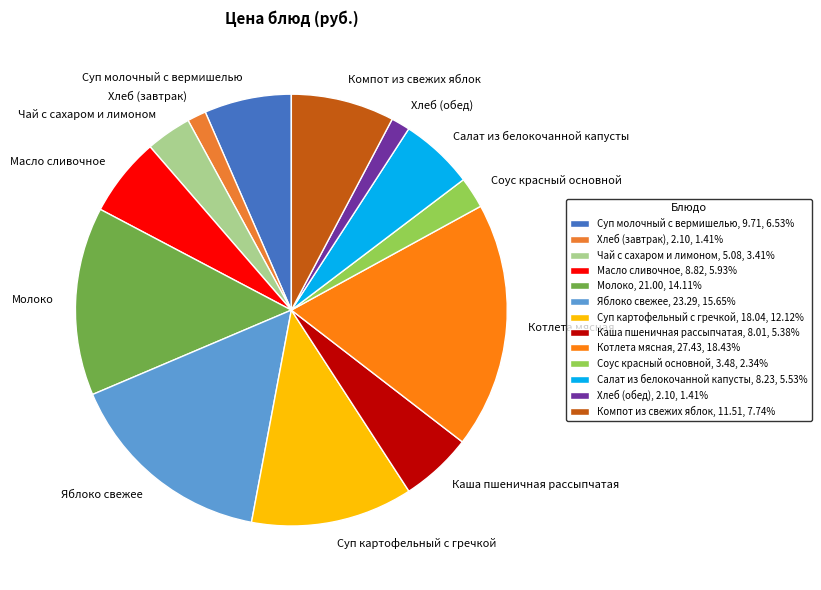

To the nearest percent, what is the average slice percentage?

8%